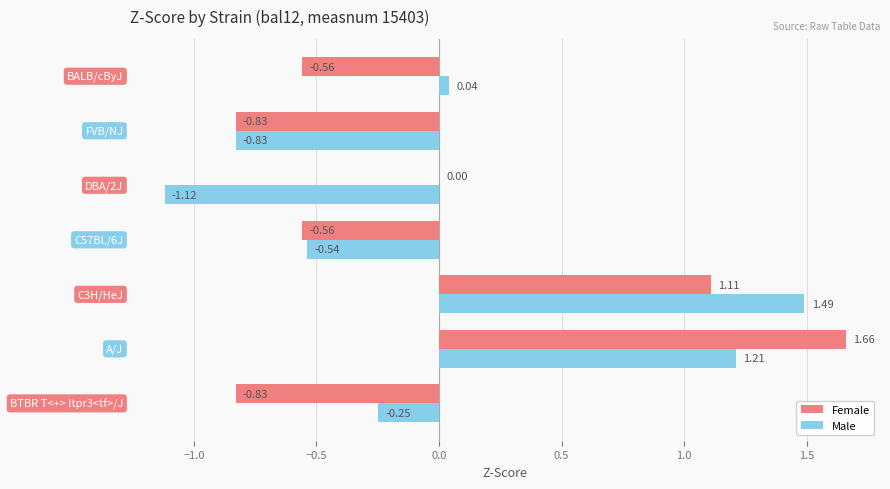

What are all the series names shown in the legend?

Female, Male